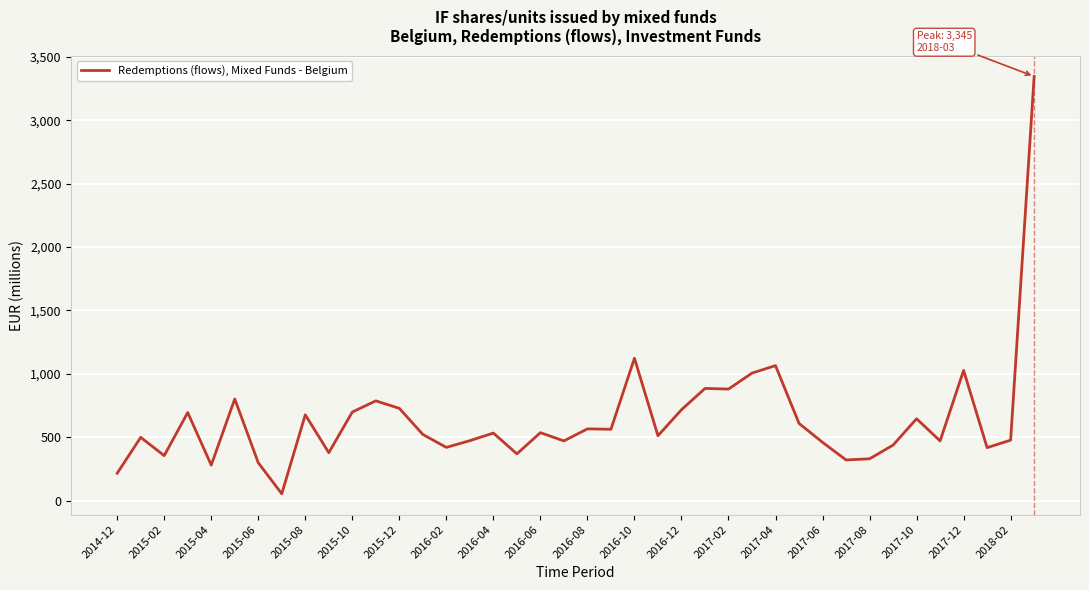

What is the greatest value displayed?

3345